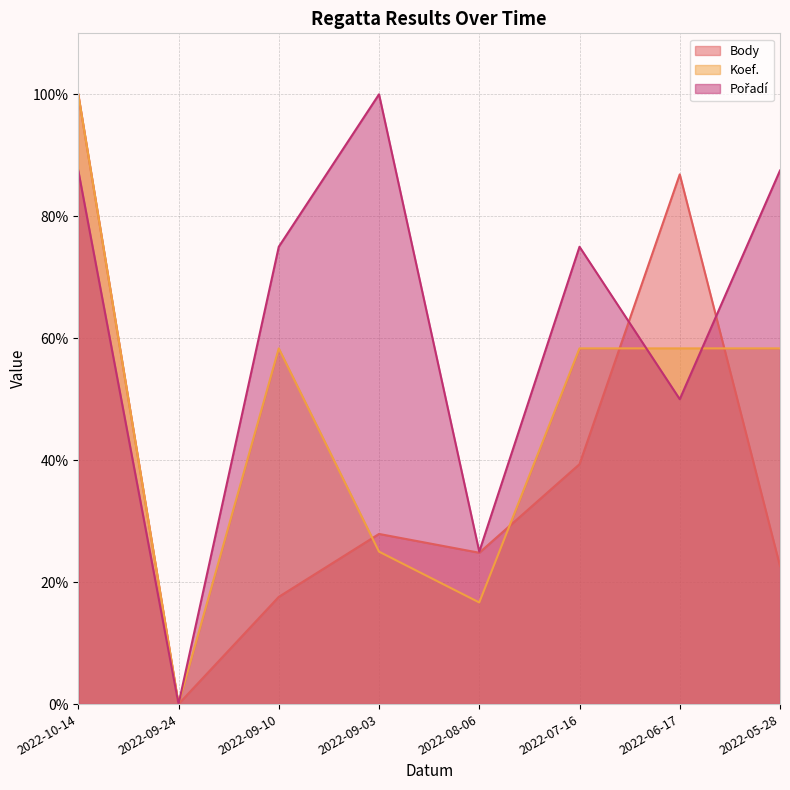

List the series in order of their overall mean, highest first.

Pořadí, Koef., Body